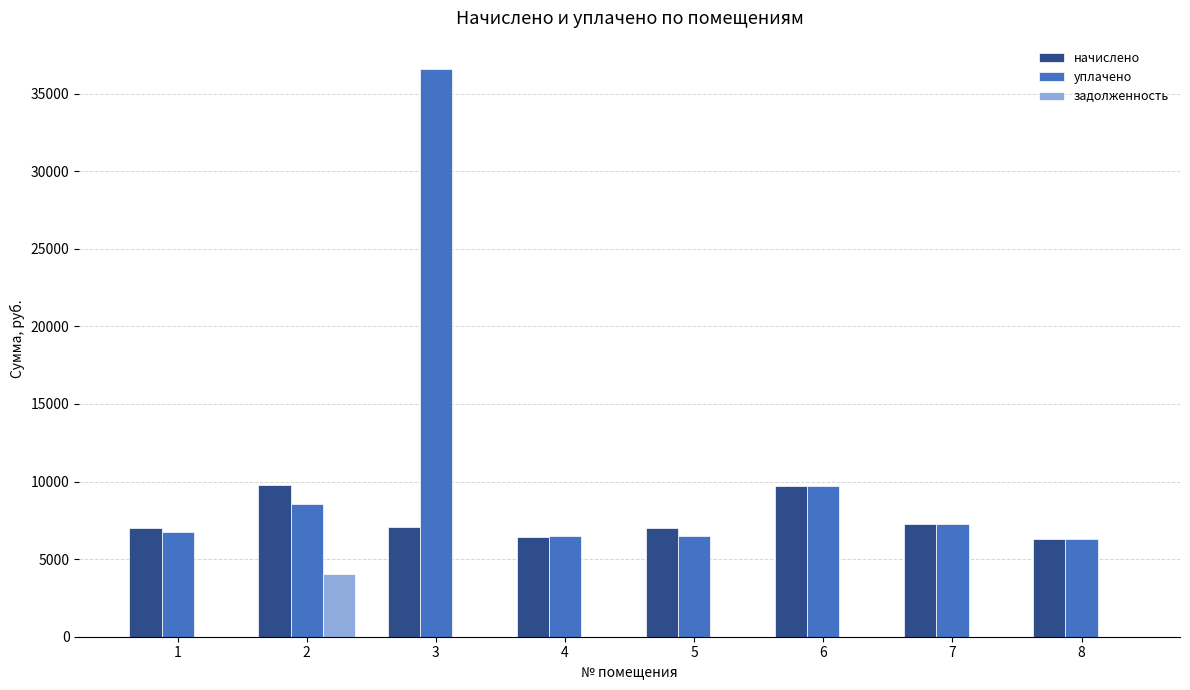

At which category is the sum across all series the highest?

3